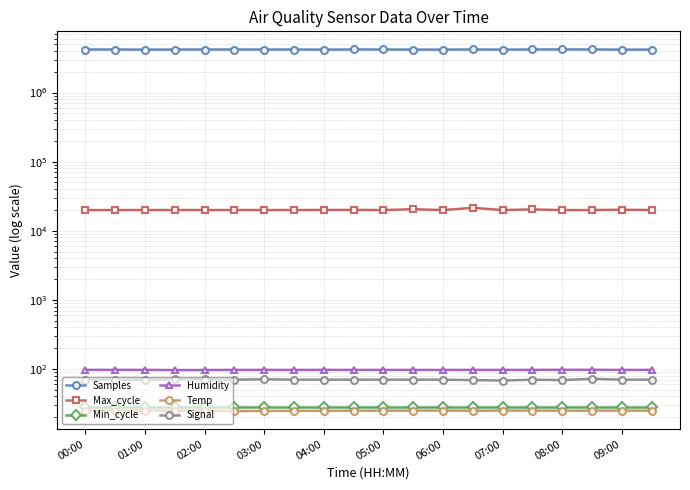

What is the difference between the Temp values at 00:00 and 05:00?

0.4